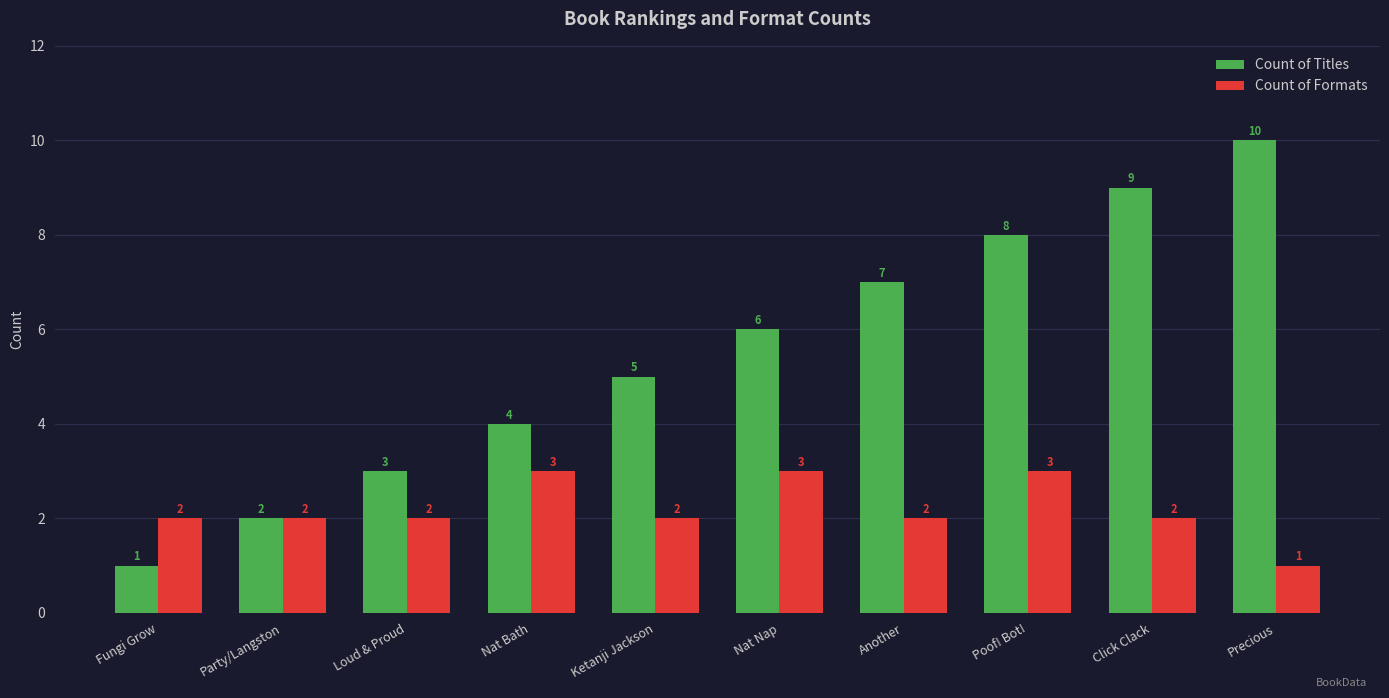

Reading left to right, extract all data points from this chart.

Count of Titles: Fungi Grow=1	Party/Langston=2	Loud & Proud=3	Nat Bath=4	Ketanji Jackson=5	Nat Nap=6	Another=7	Poof! Bot!=8	Click Clack=9	Precious=10
Count of Formats: Fungi Grow=2	Party/Langston=2	Loud & Proud=2	Nat Bath=3	Ketanji Jackson=2	Nat Nap=3	Another=2	Poof! Bot!=3	Click Clack=2	Precious=1